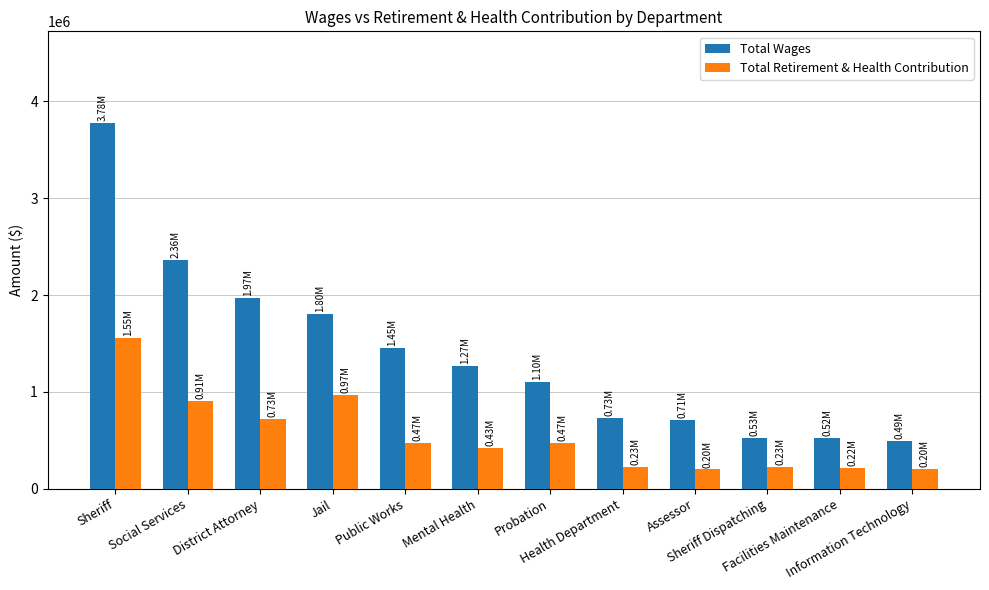

What is the difference between the highest and lowest values at Public Works?

975657